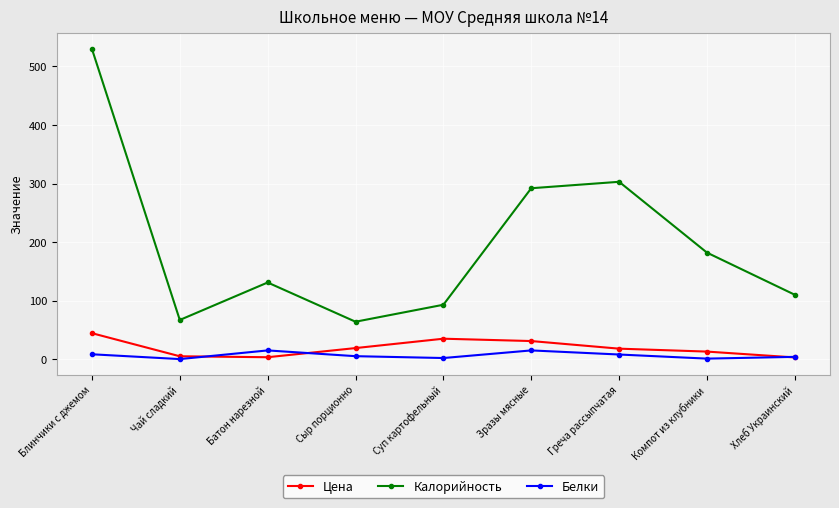

The Цена series shows 44.4 at Блинчики с джемом. True or false?

True